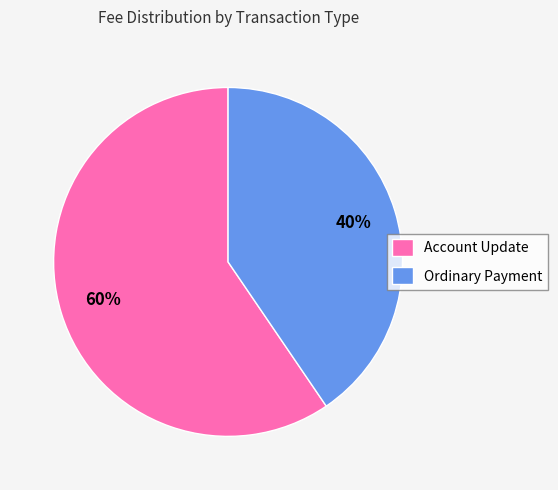

Which category has the biggest portion of the pie?

Account Update